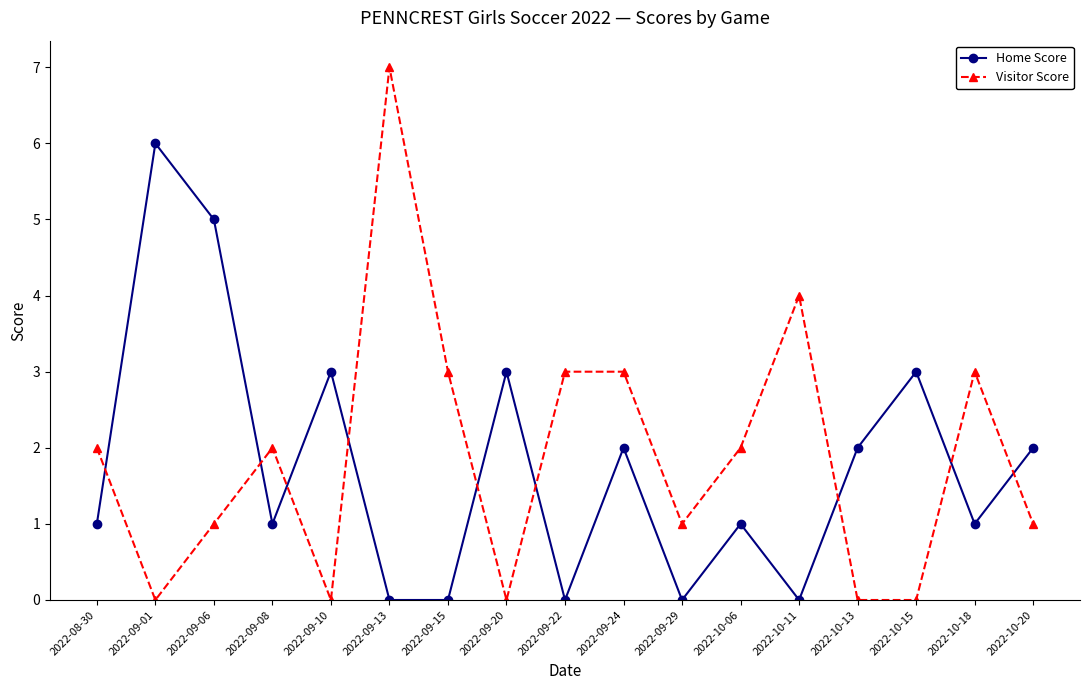

The Visitor Score series shows 6 at 2022-10-11. True or false?

False